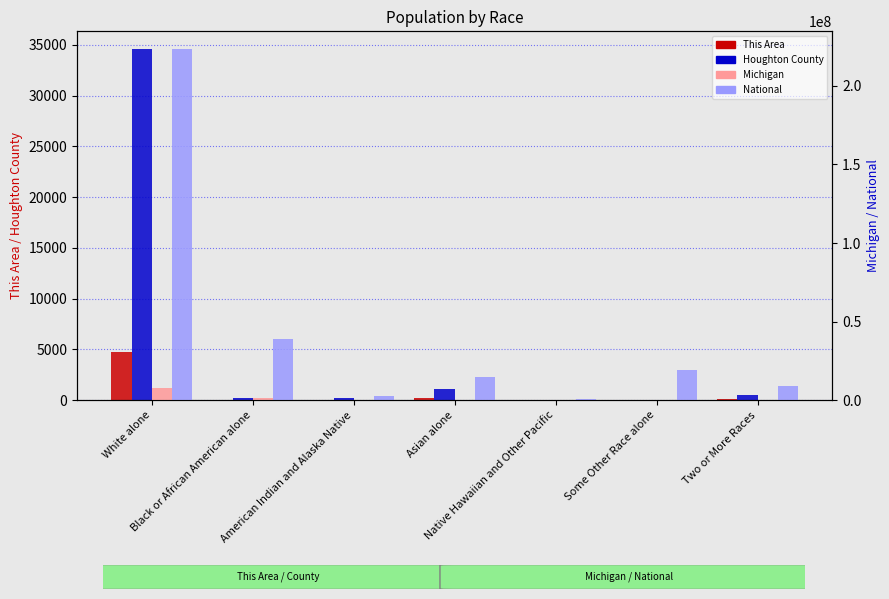

What is the difference between the highest and lowest values at American Indian and Alaska Native?

2932228